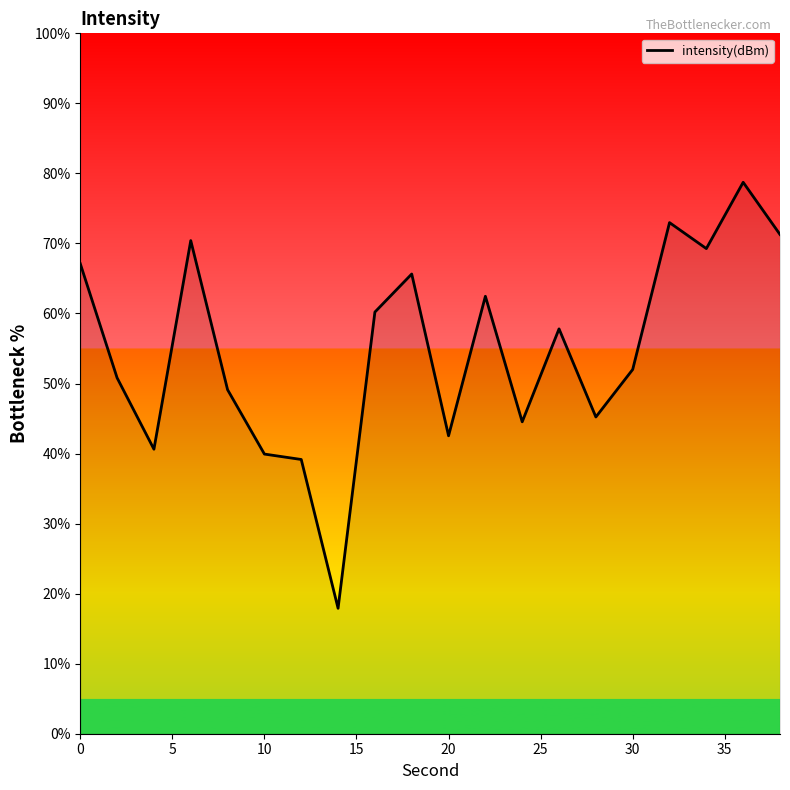

How many lines are shown in the chart?

1